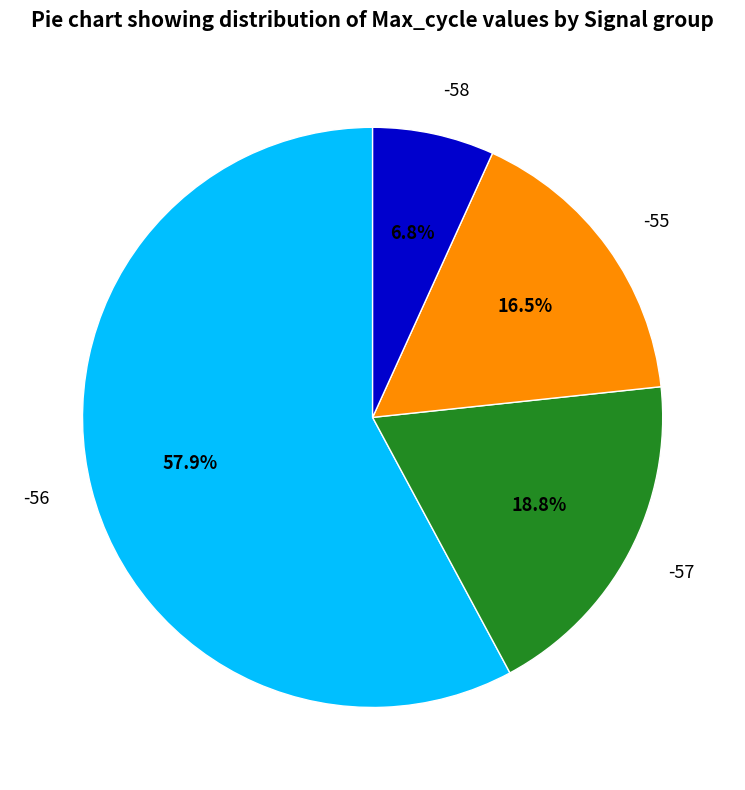

Approximately how many times larger is the value at -56 compared to -58?

8.5